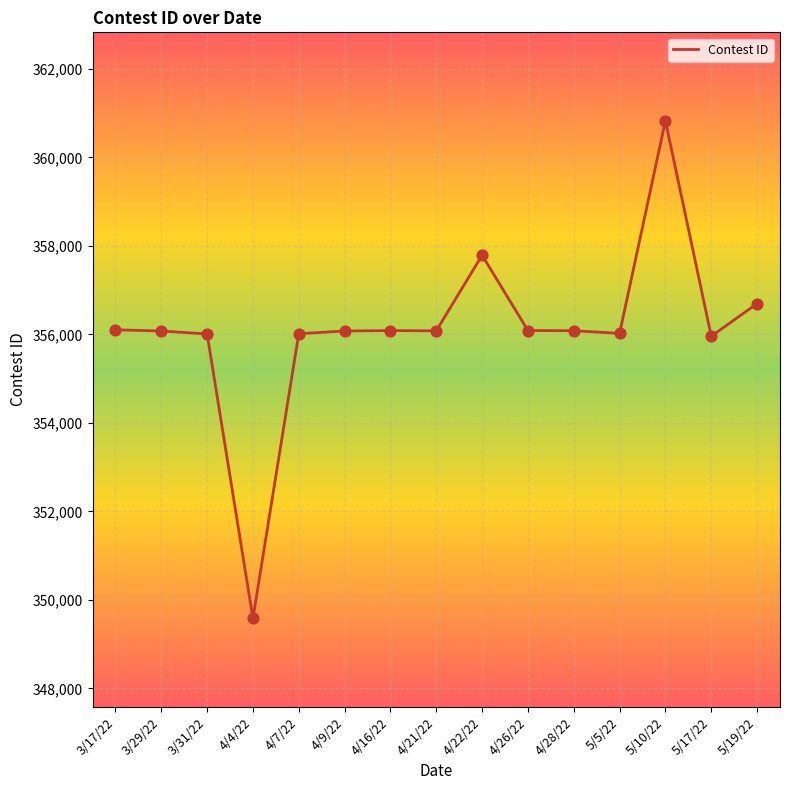

Approximately how many times larger is the value at 4/28/22 compared to 4/9/22?

1.0